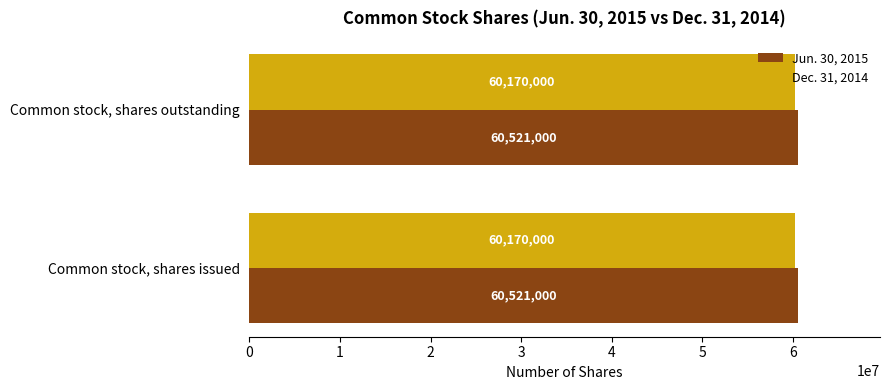

The value of Jun. 30, 2015 at Common stock, shares issued is 60521000. True or false?

True